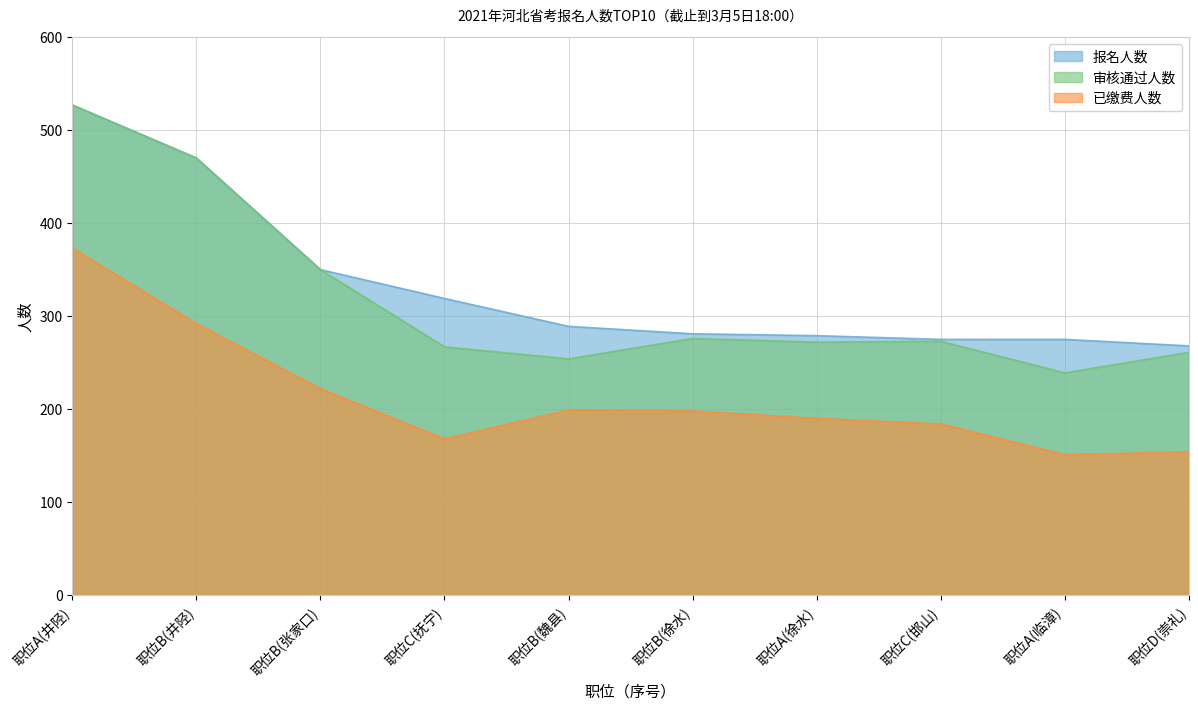

True or false: 审核通过人数 and 已缴费人数 intersect in this chart.

False